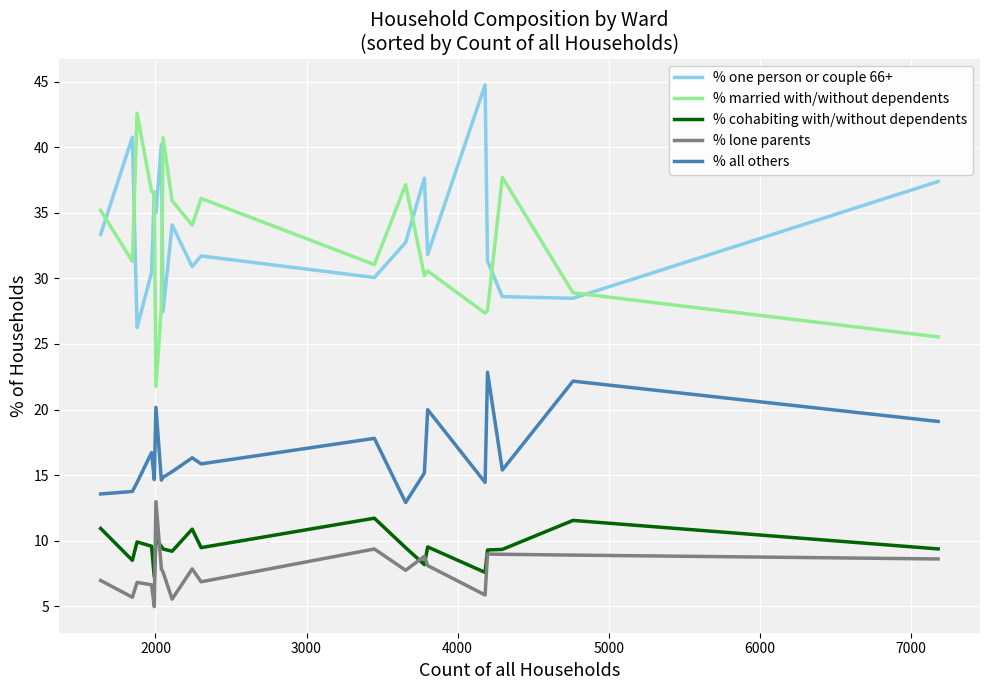

In % lone parents, how many points are lower than both neighbors (excluding endpoints)?

6